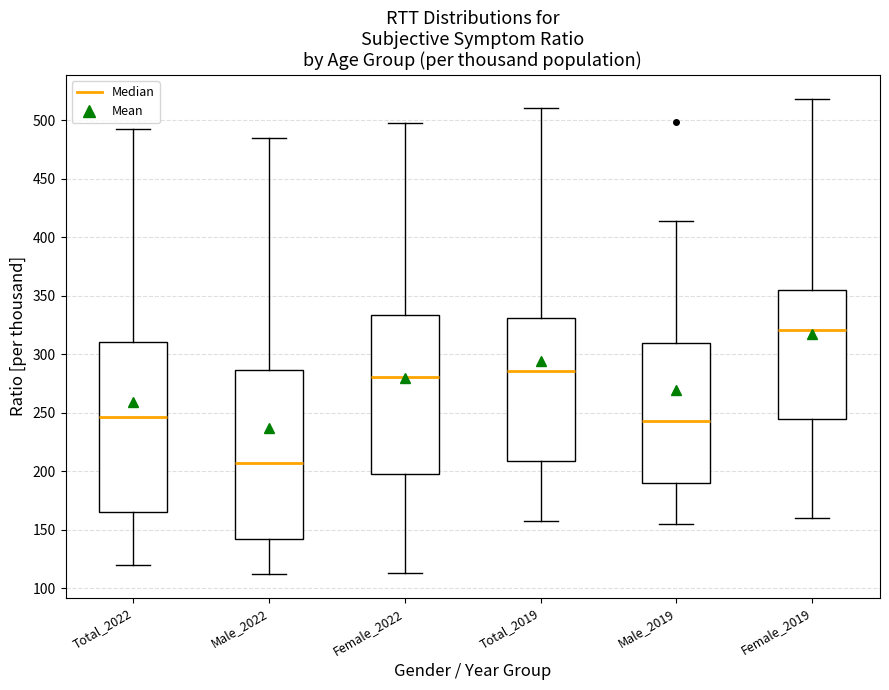

Where does the lower whisker of the box for Total_2022 end on the y-axis? The values are not printed on the chart, so give them approximately, as read against the axis.

120